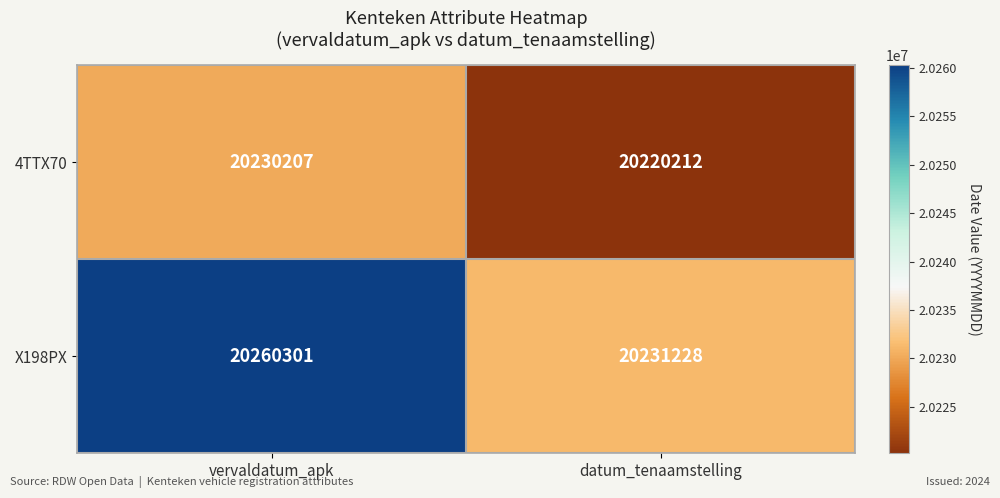

Is it true that X198PX equals 20260301 at vervaldatum_apk?

True